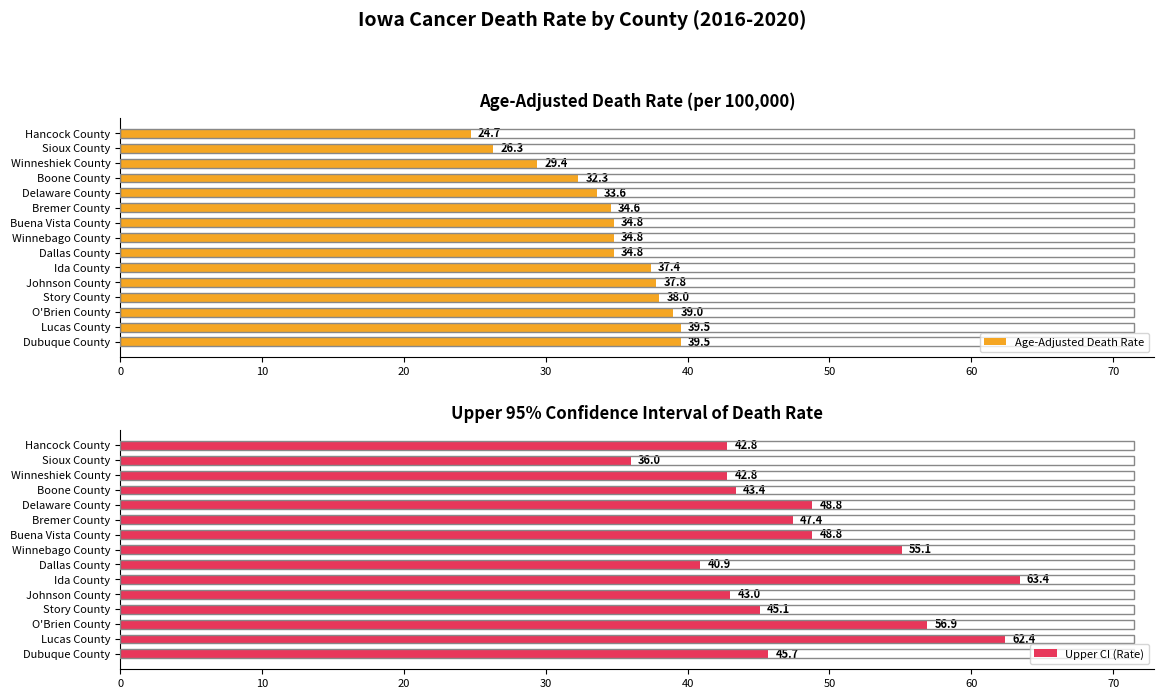

Where is Age-Adjusted Death Rate nearest to the value 32?

Boone County